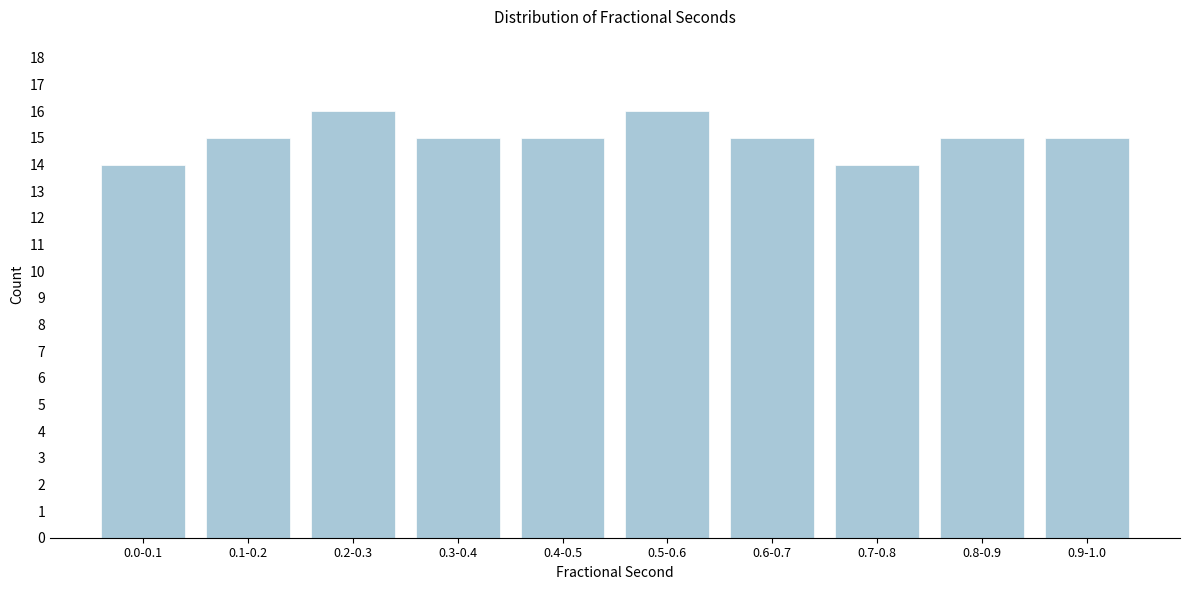

Reading left to right, list all the values displayed in this chart.

14	15	16	15	15	16	15	14	15	15